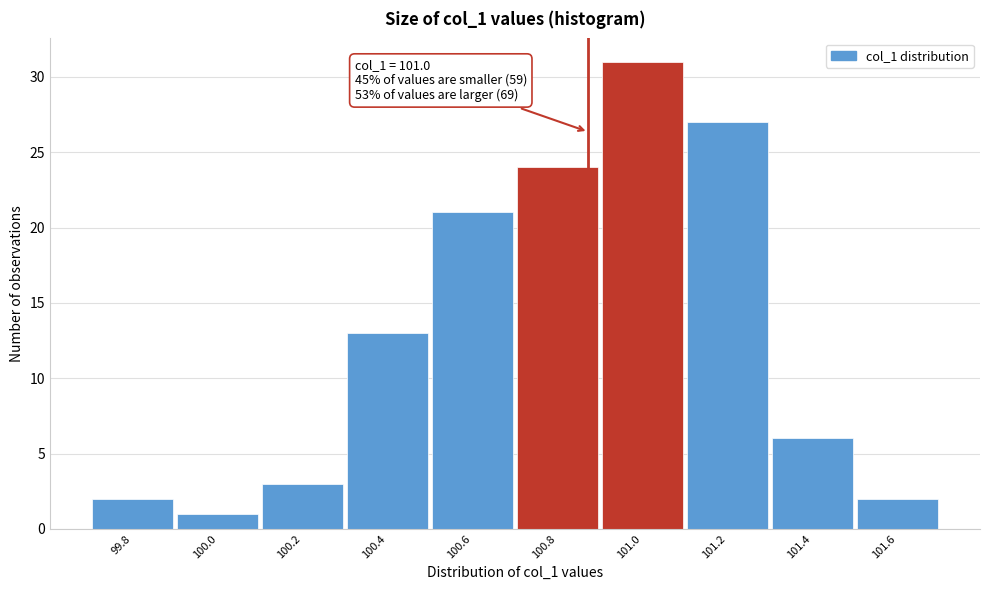

Reading left to right, what are all the values shown in this chart?

2	1	3	13	21	24	31	27	6	2